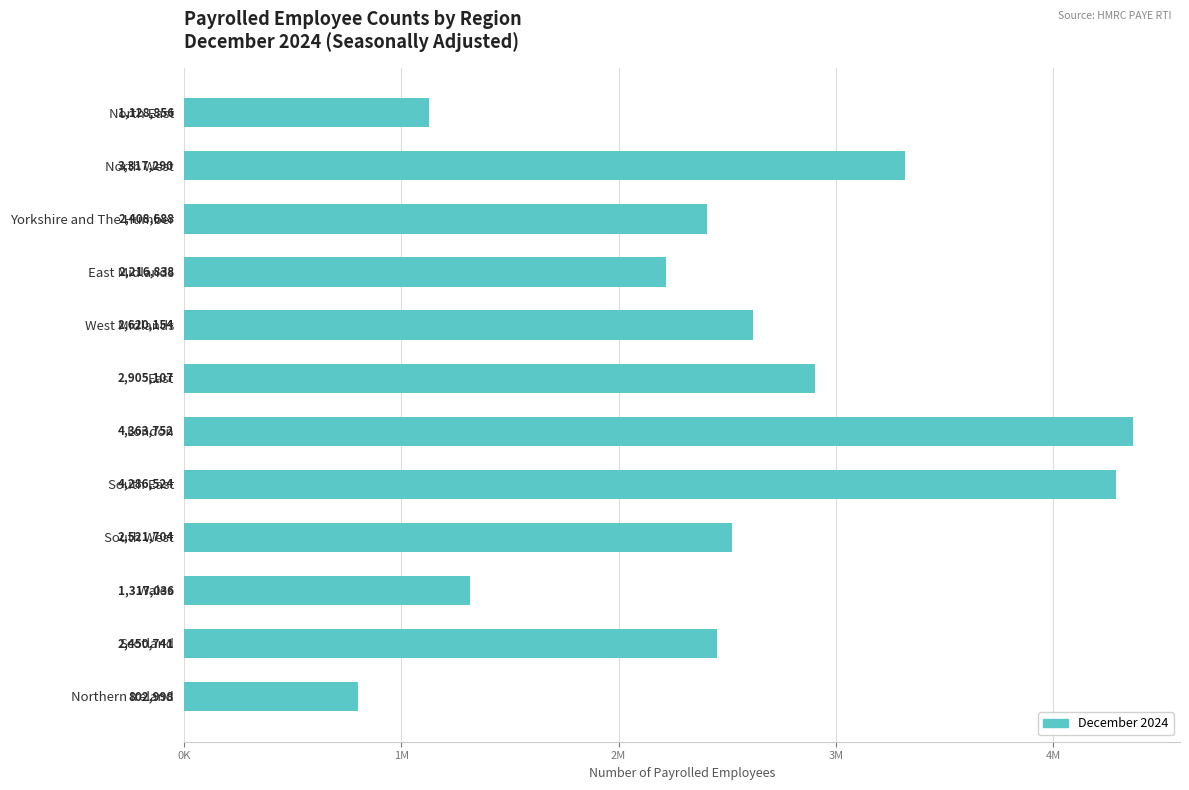

Does the chart contain any negative values?

No